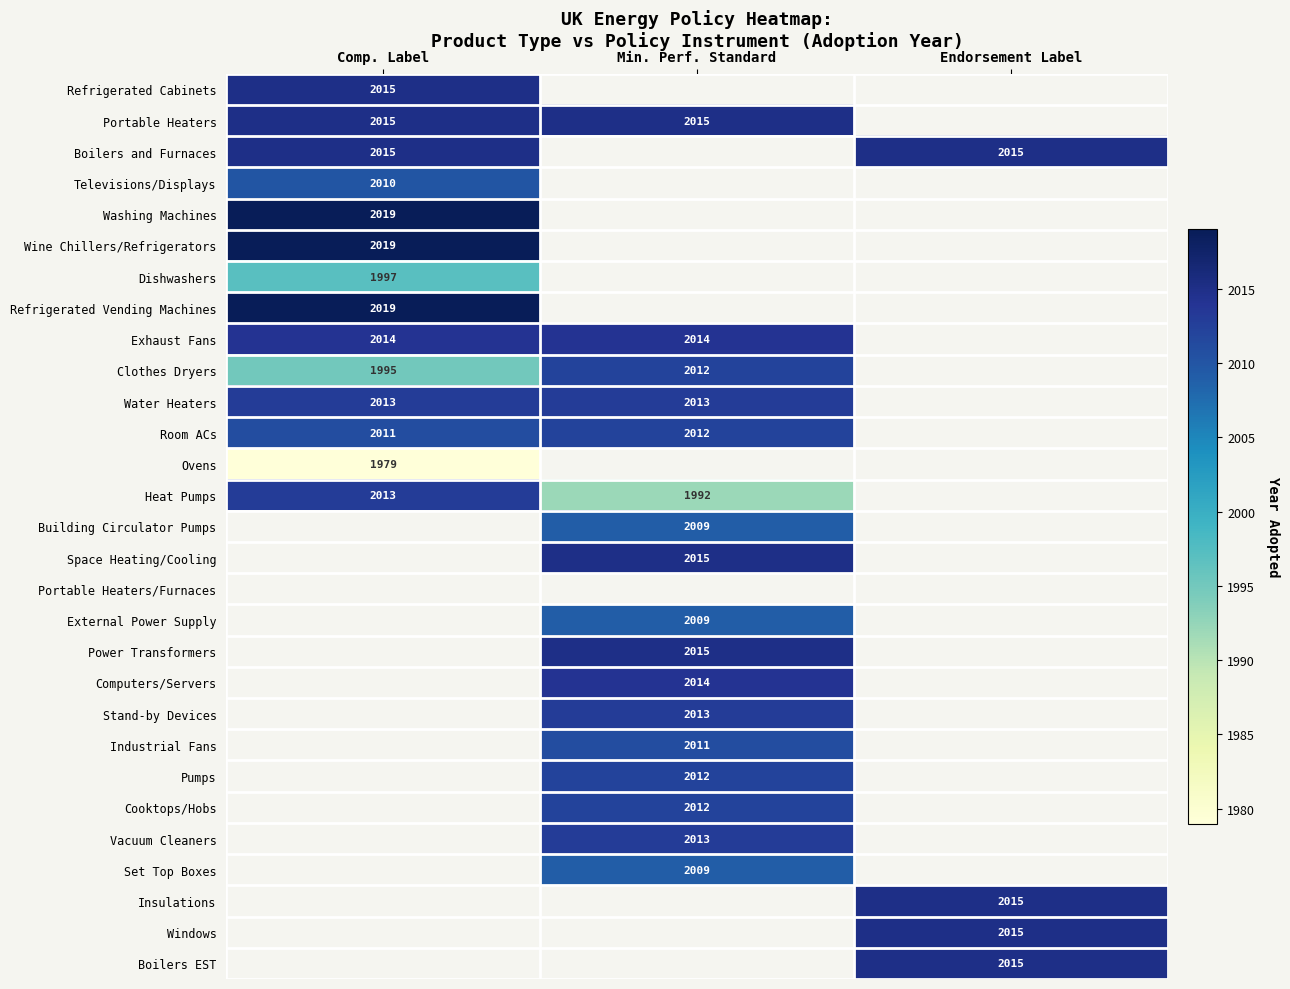

True or false: Computers/Servers has a value of 3376.5 at Min. Perf. Standard.

False